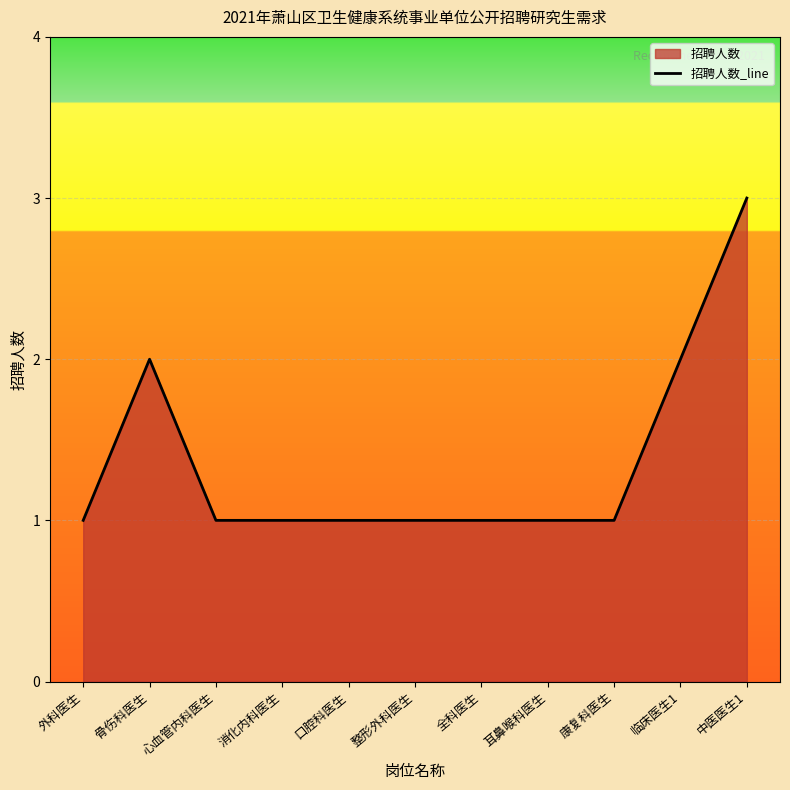

What position from the right is 临床医生1?

2